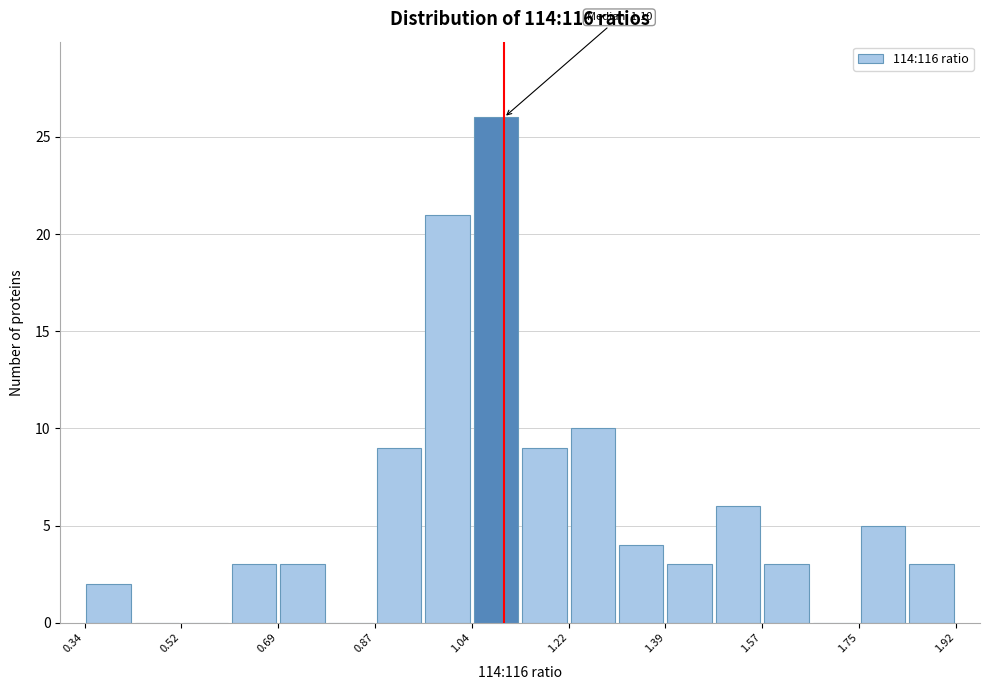

Which range on the x-axis has the tallest bar?

1.04 to 1.14